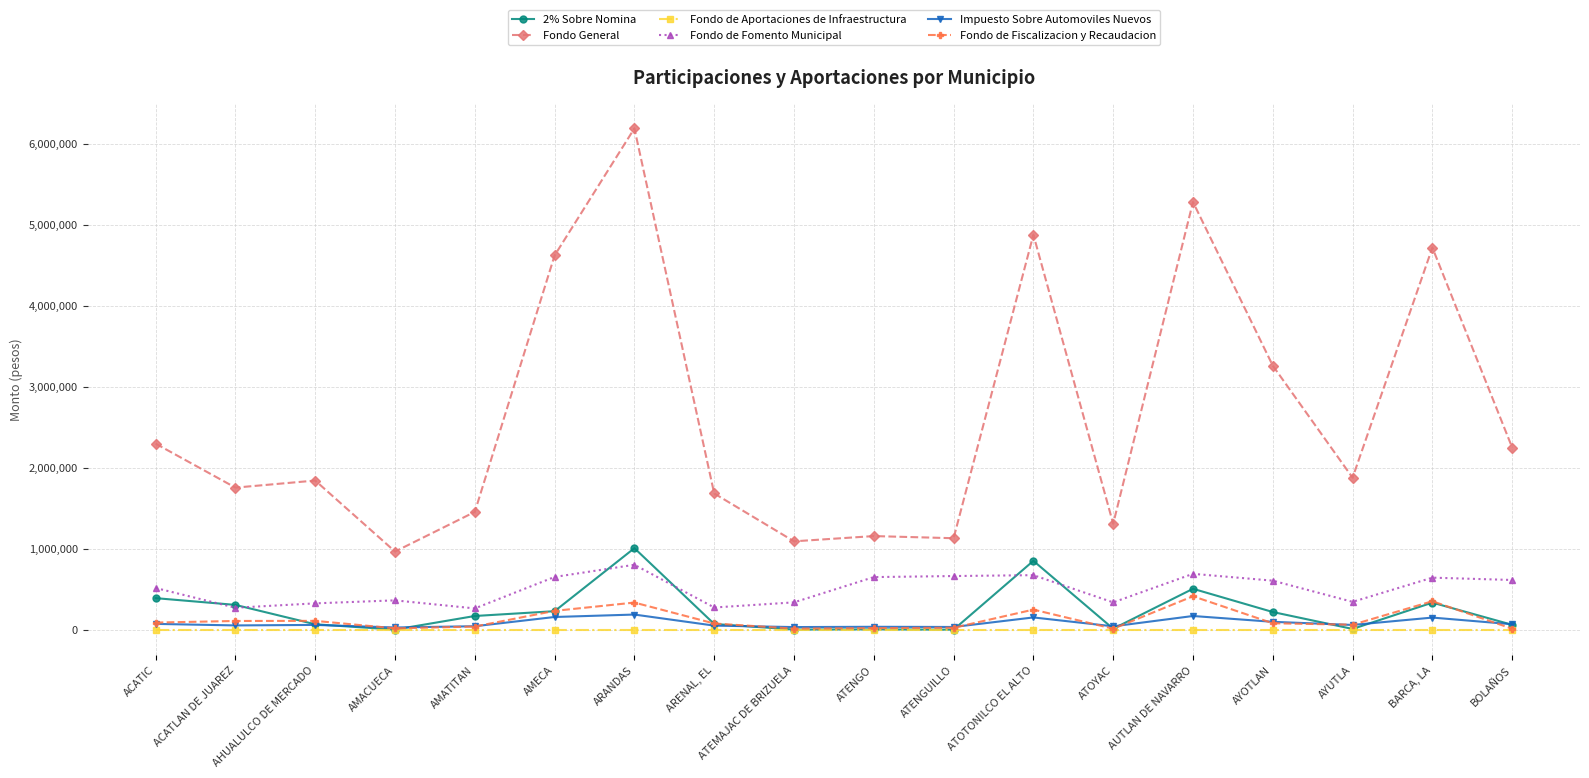

What is the maximum value for Impuesto Sobre Automoviles Nuevos?

188067.0